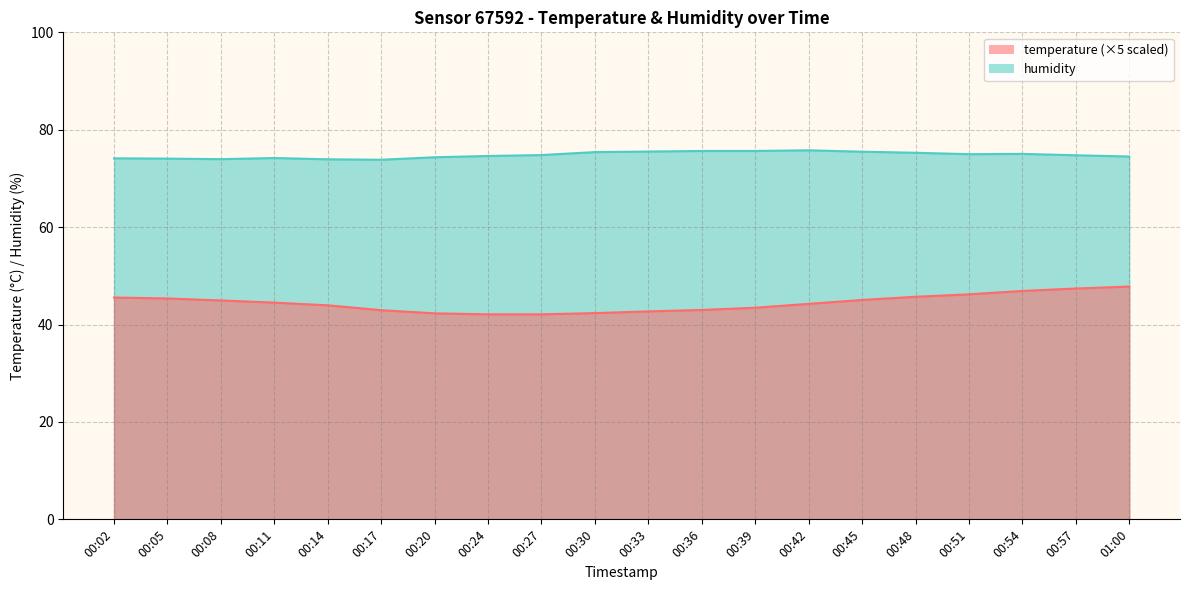

Is it true that temperature equals 66.3 at 00:17?

False